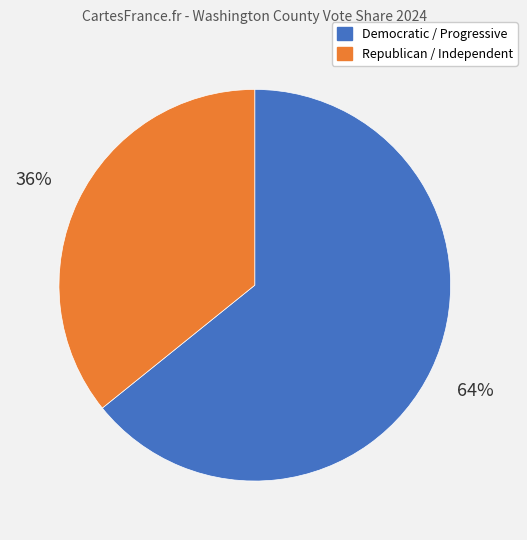

To the nearest percent, what is the combined percentage of Democratic / Progressive and Republican / Independent?

100%